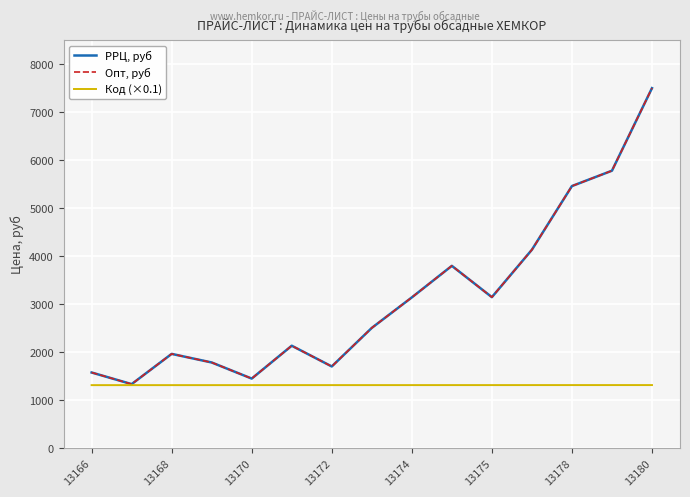

True or false: Код (×0.1) has more than 2 interior local peaks.

False